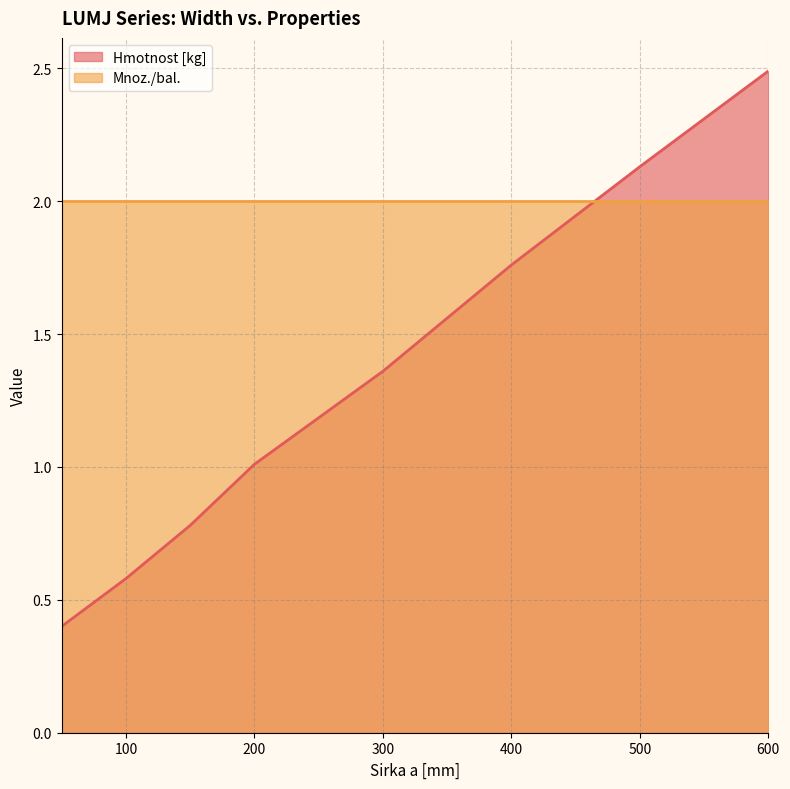

List the labels in order of value, smallest first.

50, 100, 150, 200, 300, 400, 500, 600